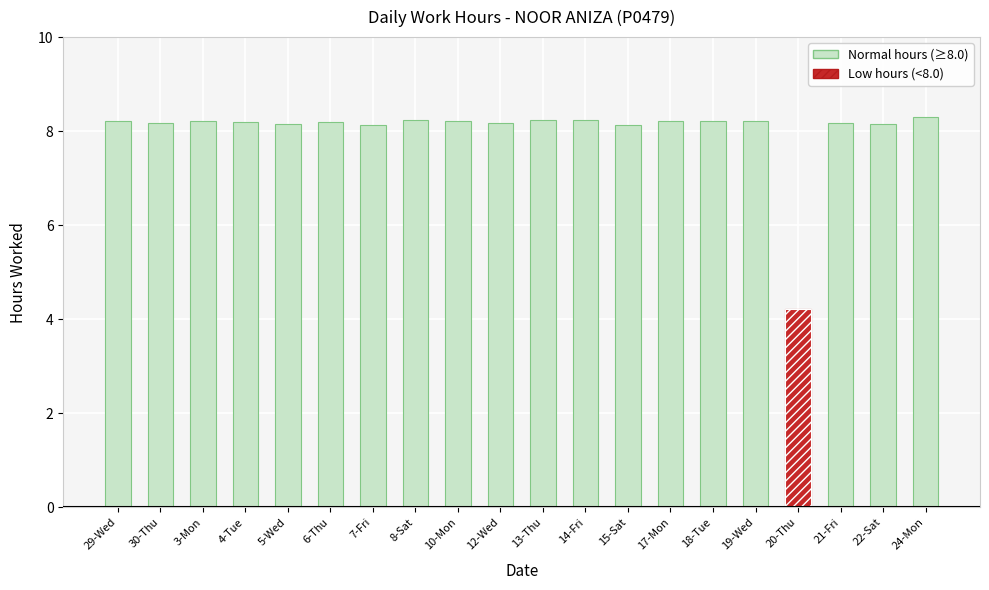

How many values in the Low hours (<8.0) series exceed 0?

1